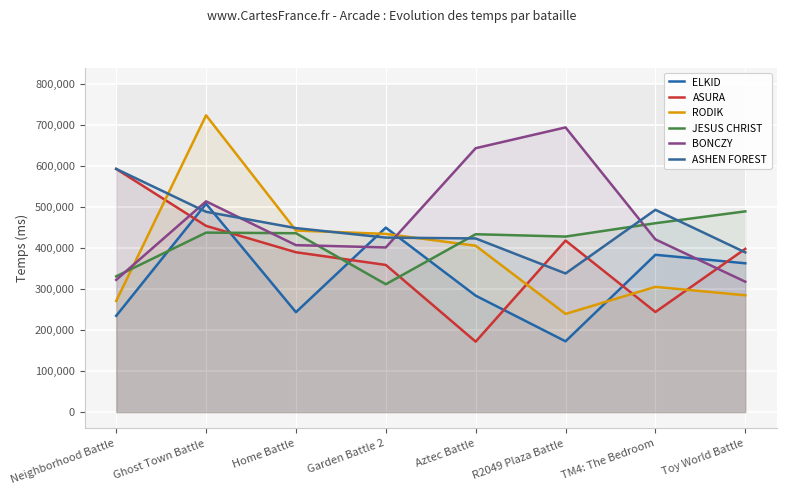

What is the lowest value of the ELKID series?

172774